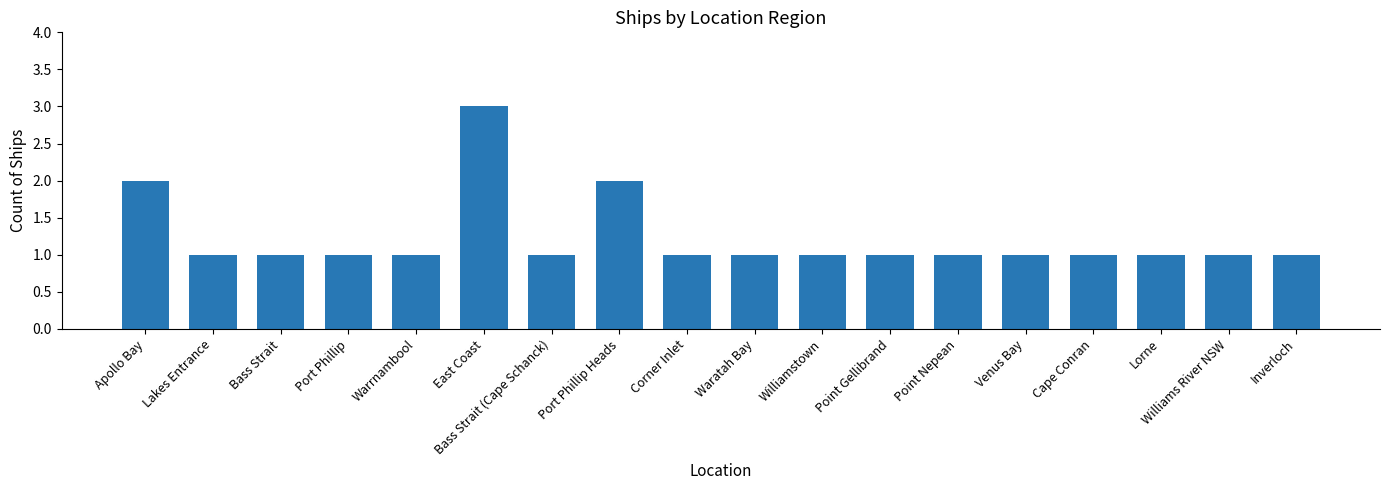

How many values are between 1 and 2?

17